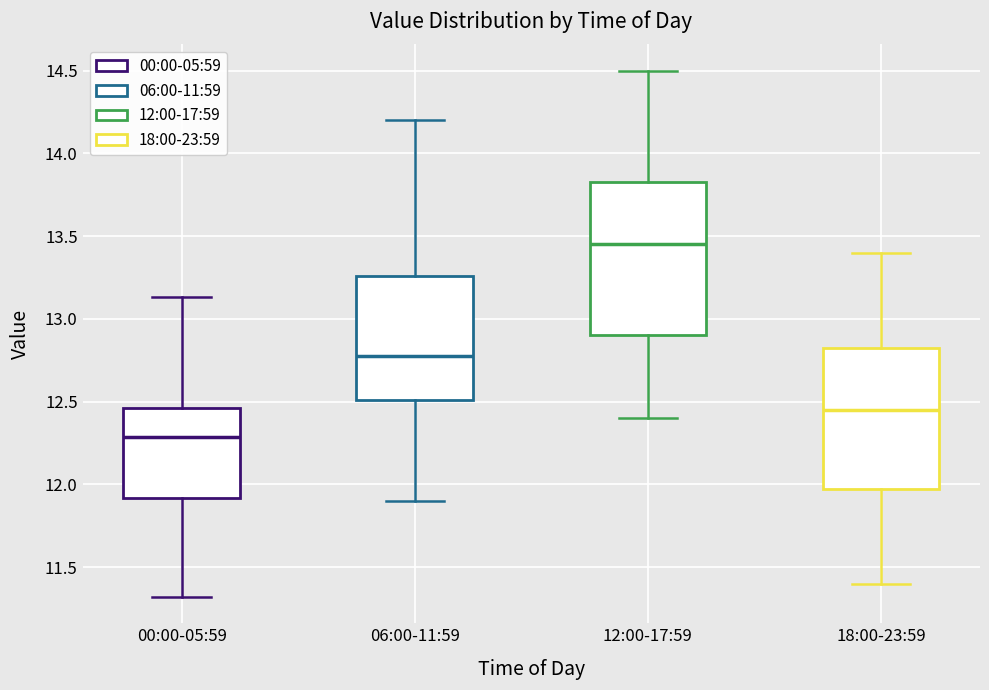

Which box's median line is the highest?

12:00-17:59